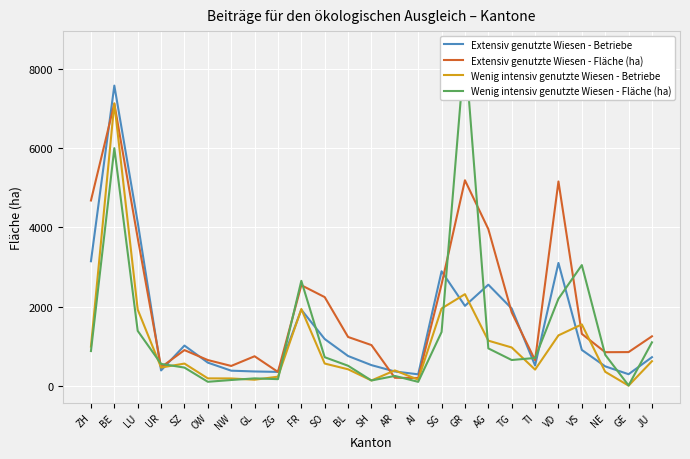

How many categories are shown in the chart?

25